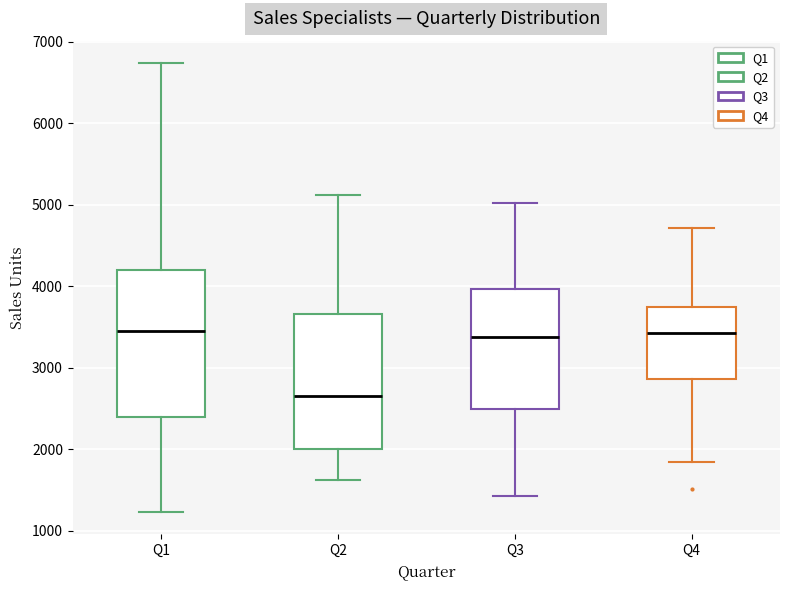

Where does the lower whisker of the box for Q4 end on the y-axis? The values are not printed on the chart, so give them approximately, as read against the axis.

1800